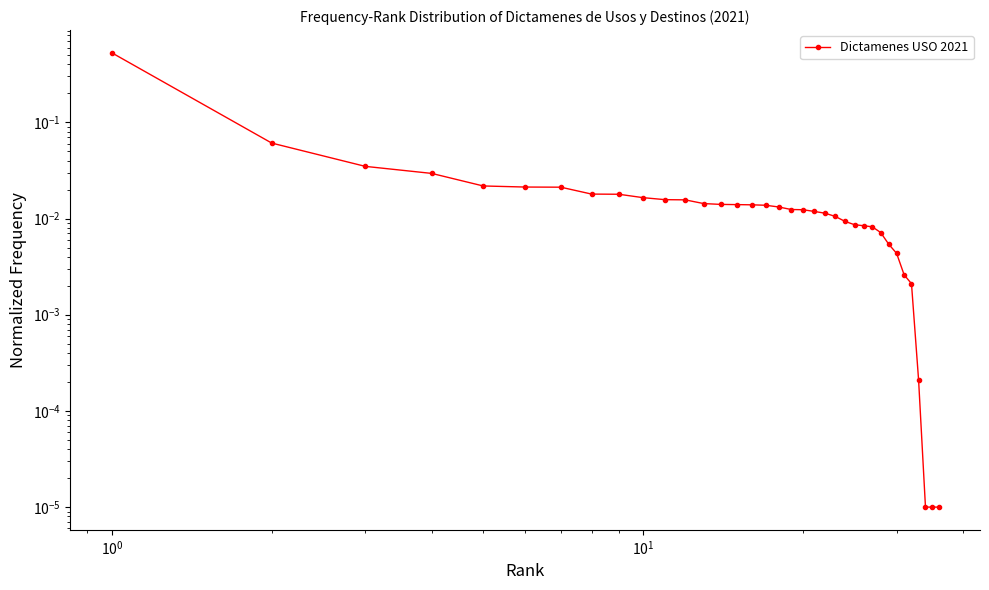

The chart shows a value of 0.0 at 34. True or false?

False